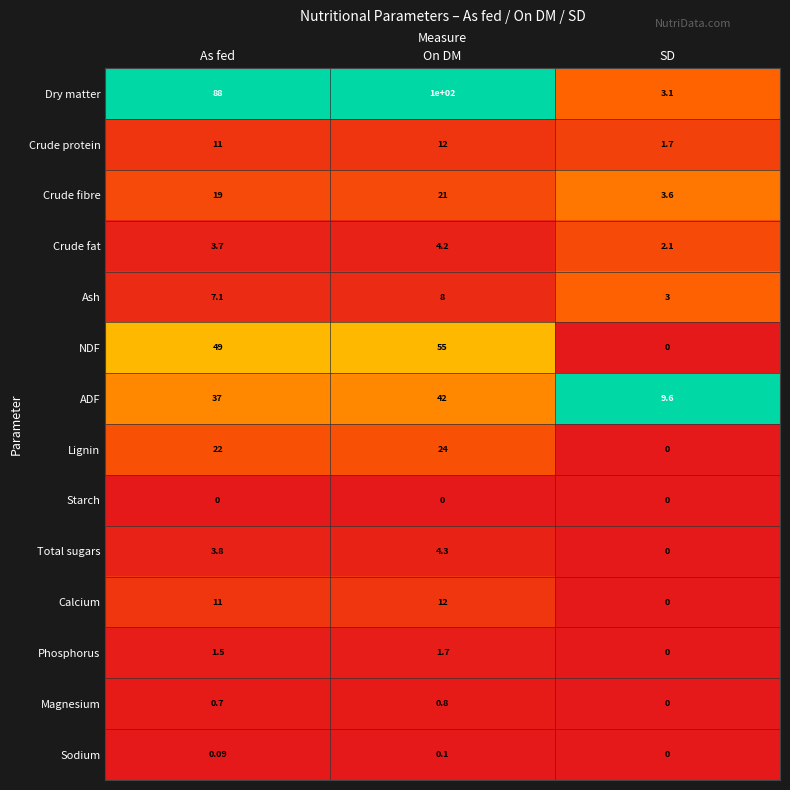

List the labels in order of Crude fat value, largest first.

On DM, As fed, SD